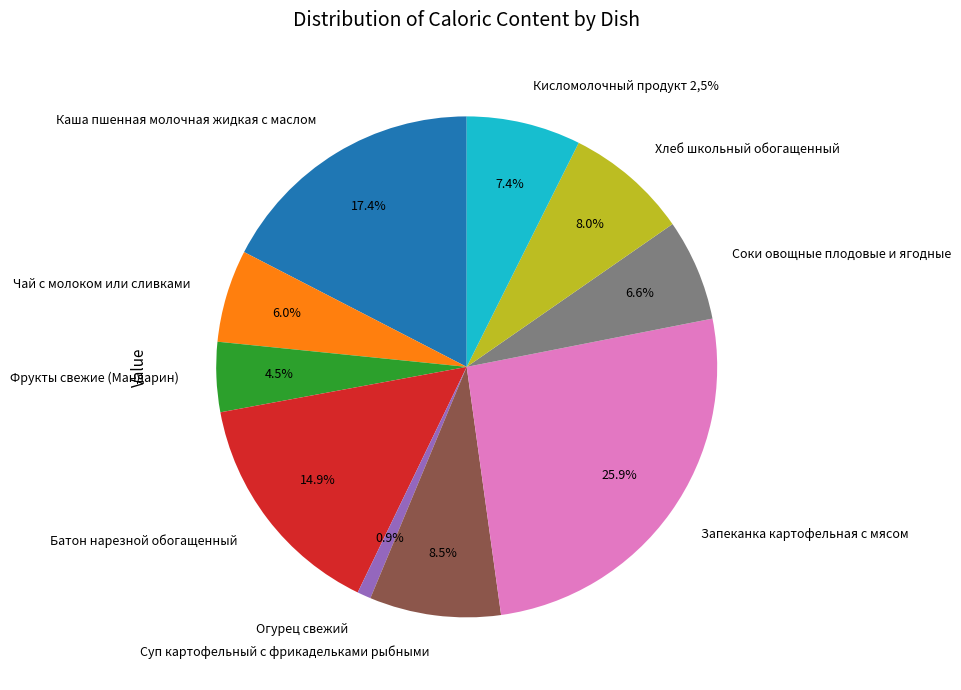

What is the change in value from Фрукты свежие (Мандарин) to Суп картофельный с фрикадельками рыбными?

+53.7